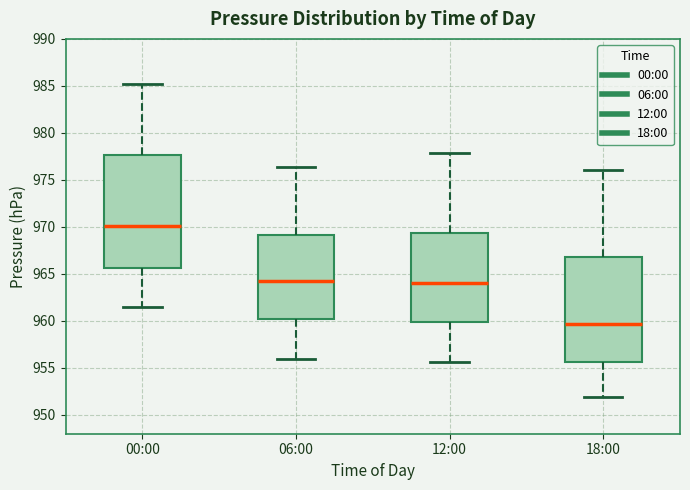

Reading left to right, transcribe this box plot: for each box, give where its median line is, the range the box spans, and where its two whiskers end, as read against the y-axis. The values are not printed on the chart, so give them approximately, as read against the axis.

00:00: median 970.0, box 965.5 to 977.5, whiskers 961.5 to 985.0
06:00: median 964.0, box 960.5 to 969.0, whiskers 956.0 to 976.5
12:00: median 964.0, box 960.0 to 969.5, whiskers 955.5 to 978.0
18:00: median 959.5, box 955.5 to 967.0, whiskers 952.0 to 976.0